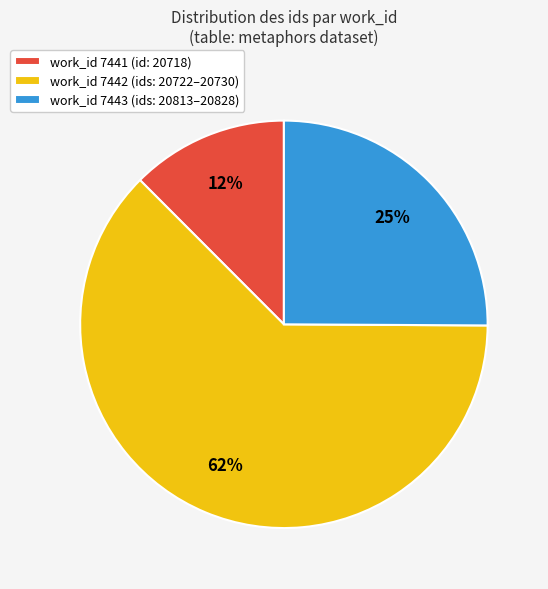

Is the sum of work_id 7441 (id: 20718) and work_id 7443 (ids: 20813–20828) greater than half?

No